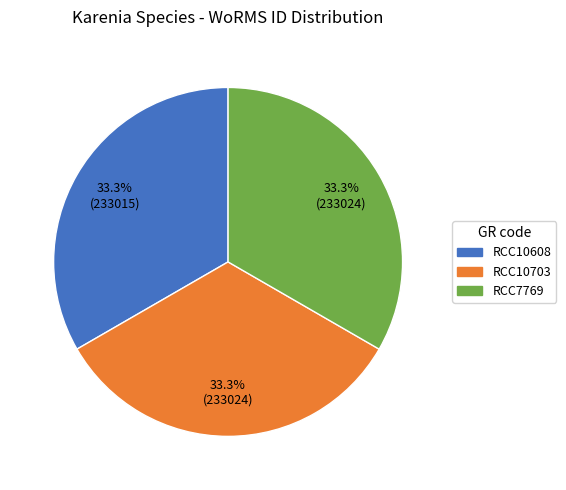

What percentage is the RCC10608 slice, to the nearest percent?

33%